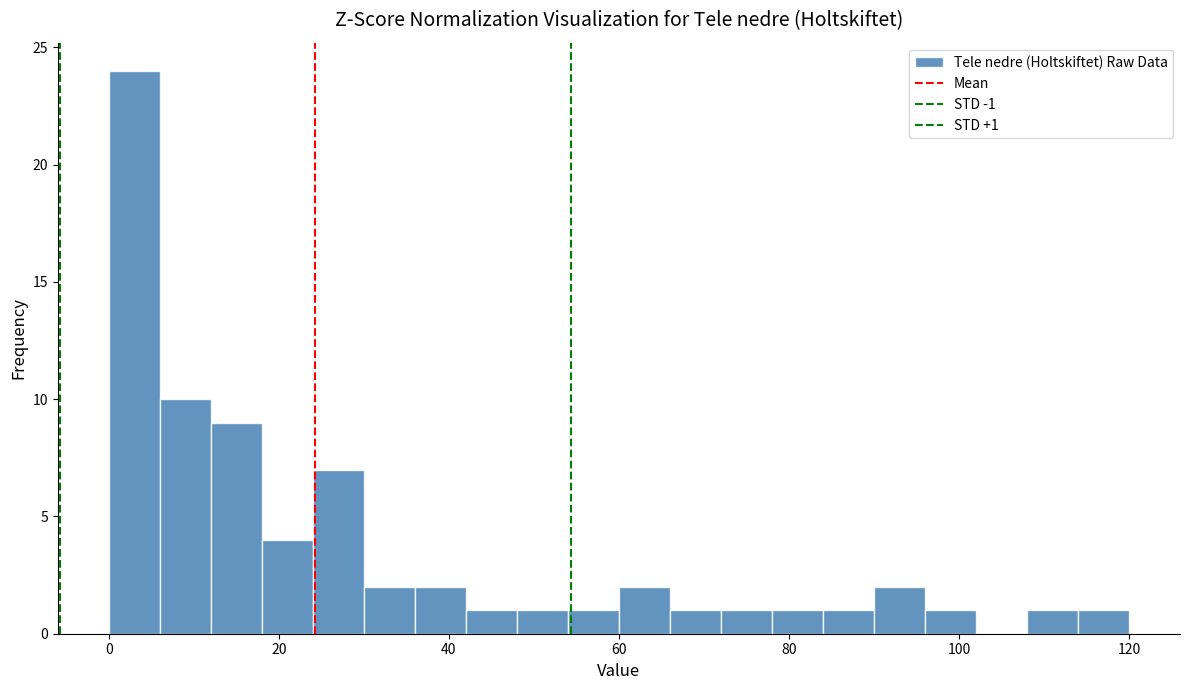

Around what value on the x-axis is the tallest bar? Give the approximate position of its centre, as read against the axis.

4